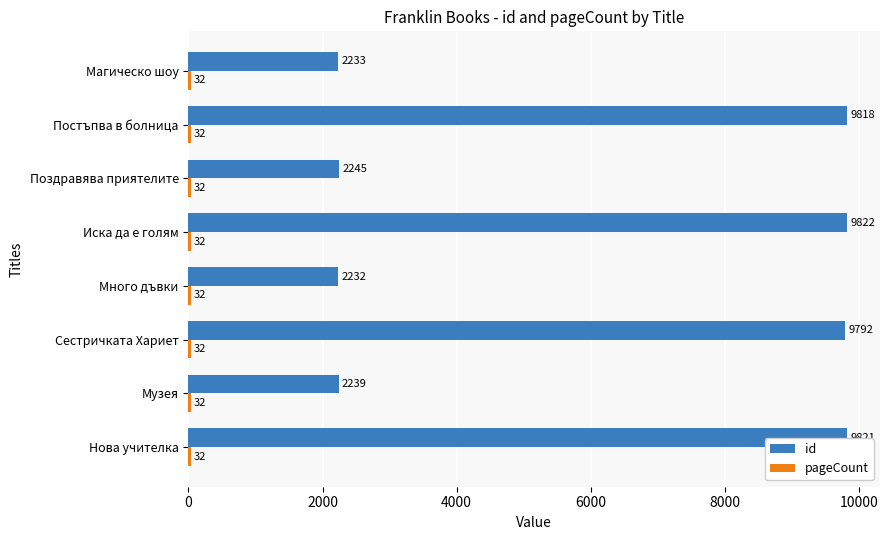

What is the total value across all series at Магическо шоу?

2265